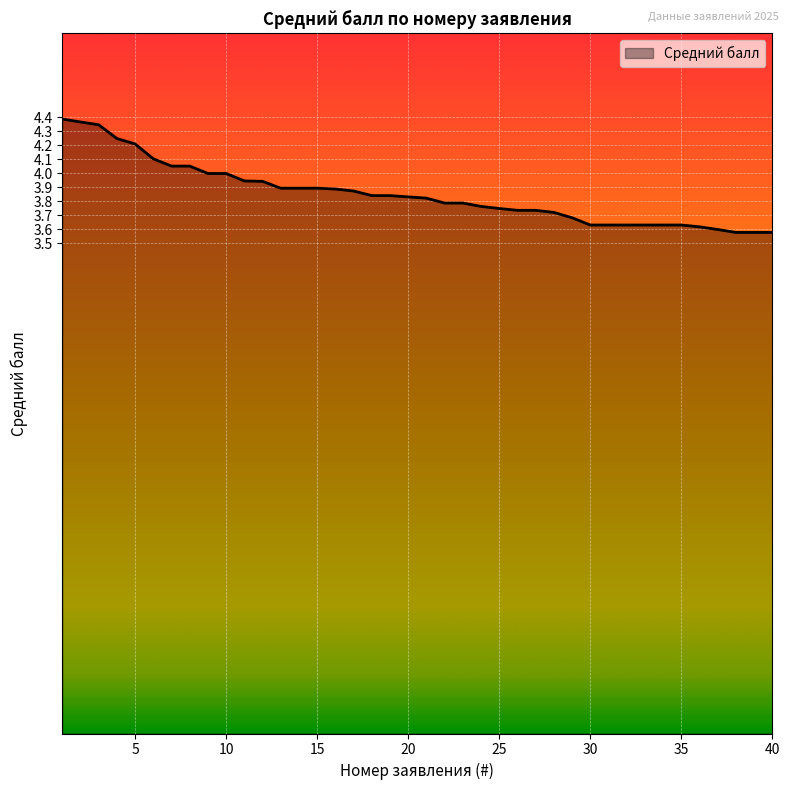

What is the difference between the maximum and minimum values?

0.8